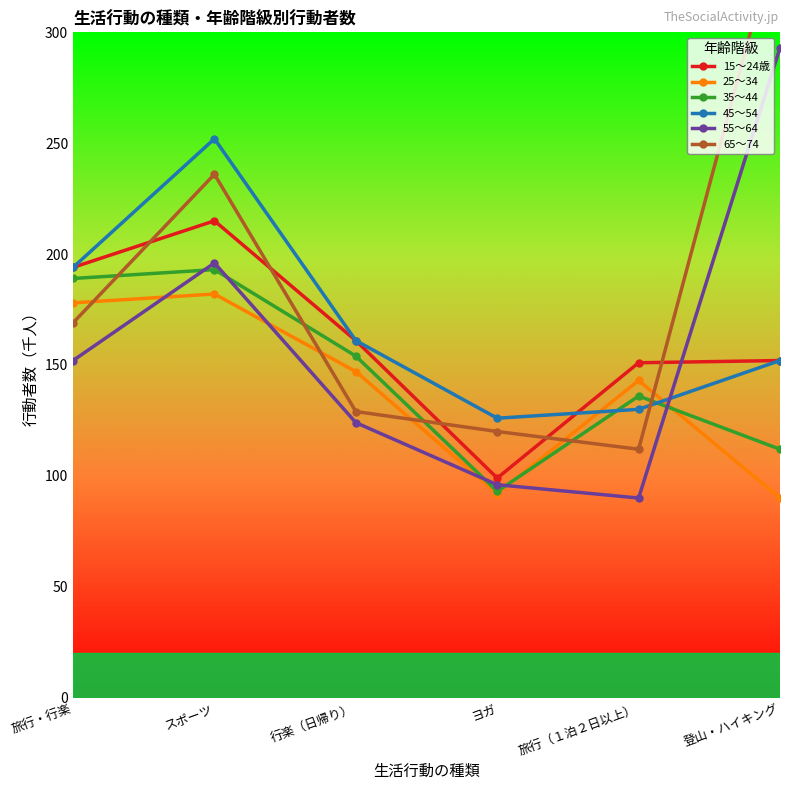

Is this an area chart (filled region under the line)?

No